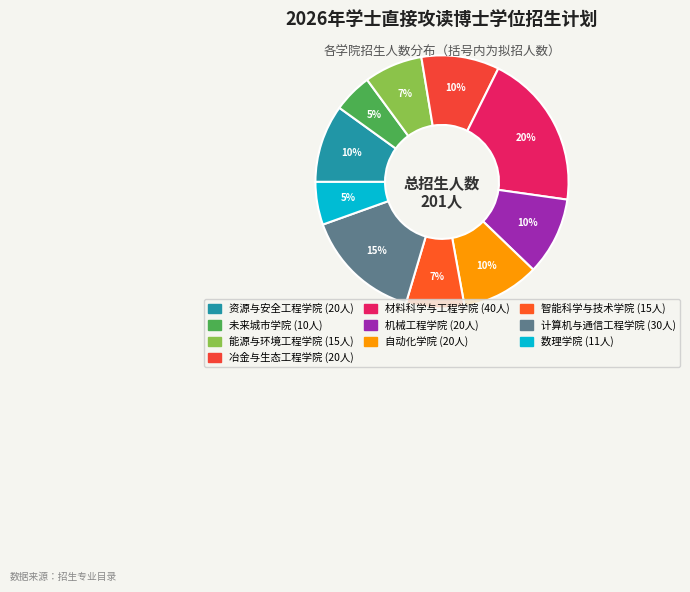

Rank the categories by value from lowest to highest.

未来城市学院, 数理学院, 能源与环境工程学院, 智能科学与技术学院, 资源与安全工程学院, 冶金与生态工程学院, 机械工程学院, 自动化学院, 计算机与通信工程学院, 材料科学与工程学院